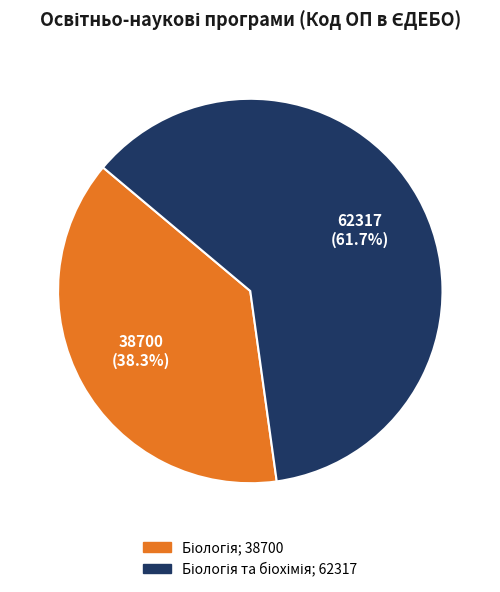

Is there a majority slice in this chart?

Yes